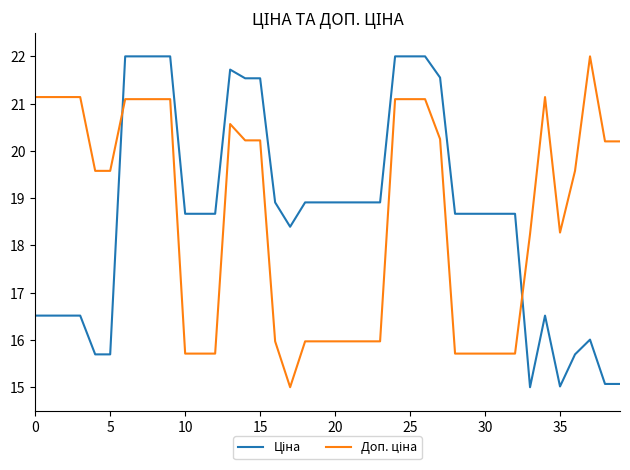

What is the maximum value shown in the chart?

22.0